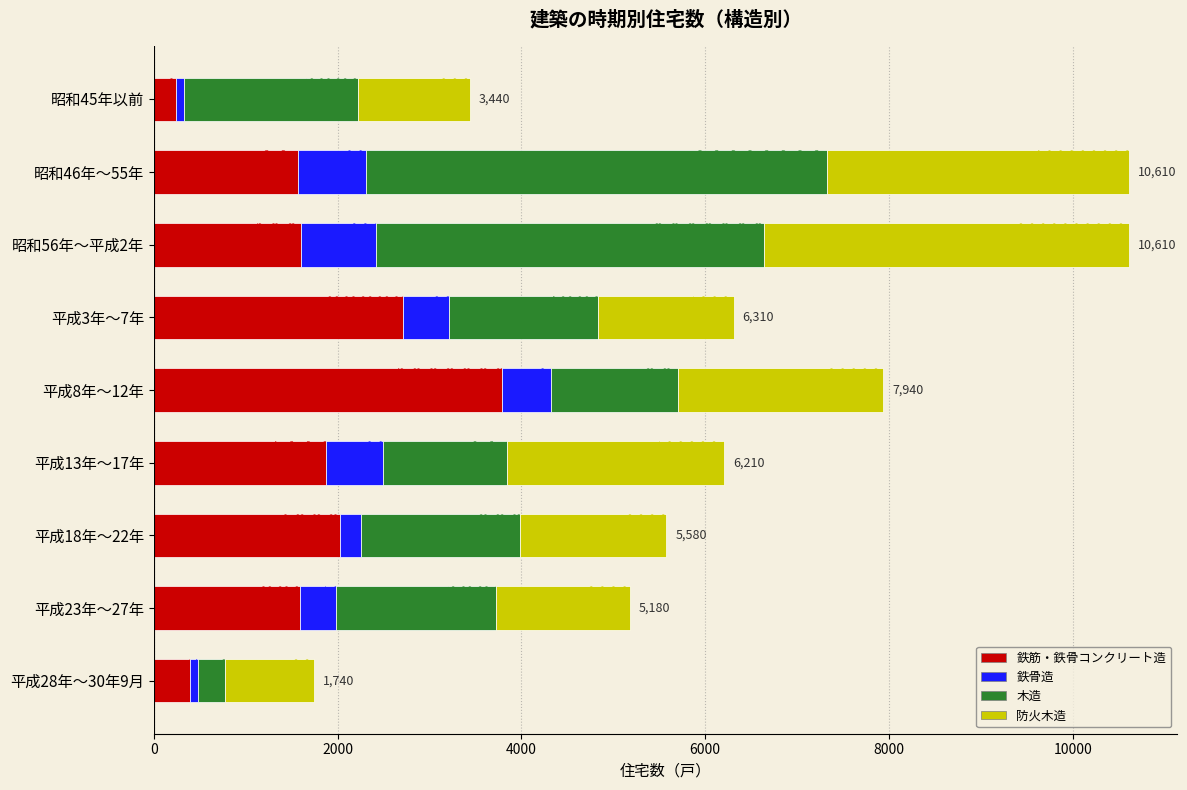

What is the value of the 防火木造 bar at the 2nd from the left?

3280